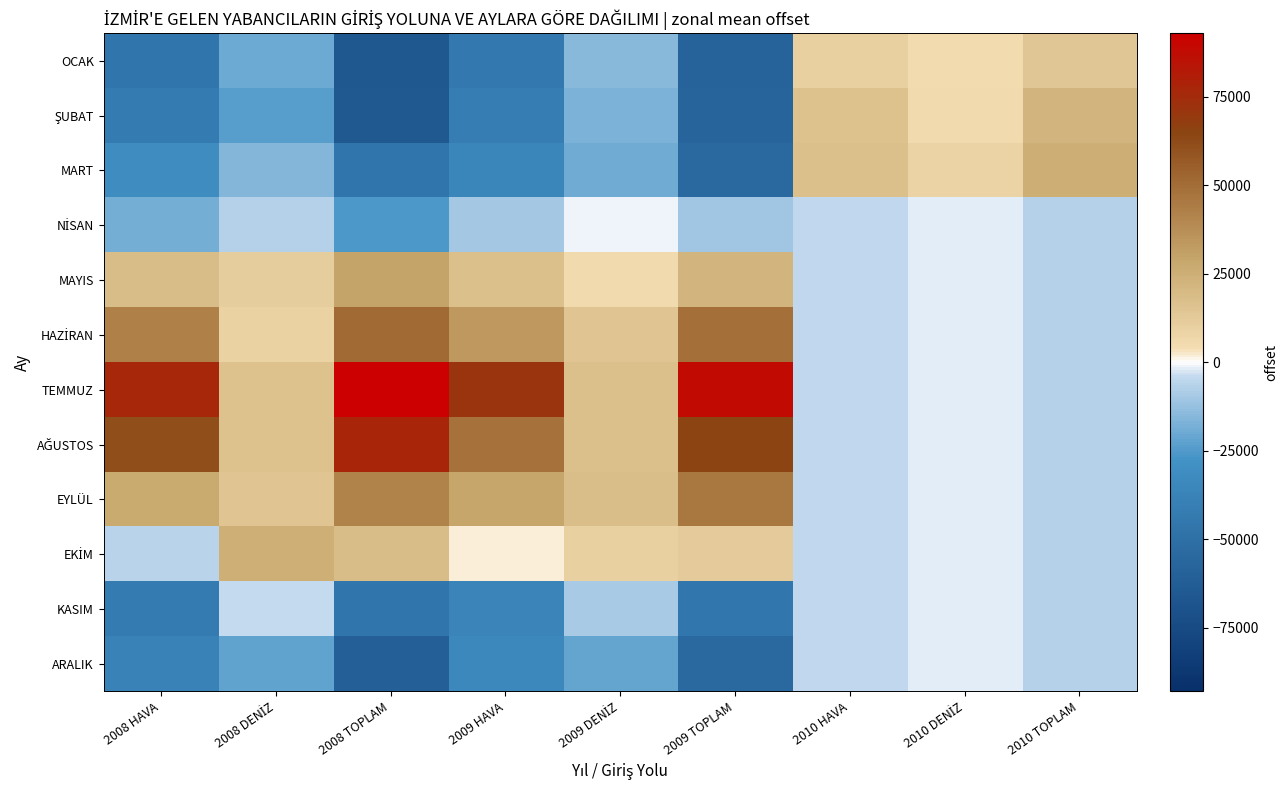

List the series in order of their peak value, lowest first.

KASIM, ARALIK, NİSAN, OCAK, ŞUBAT, EKİM, MART, MAYIS, EYLÜL, HAZİRAN, AĞUSTOS, TEMMUZ